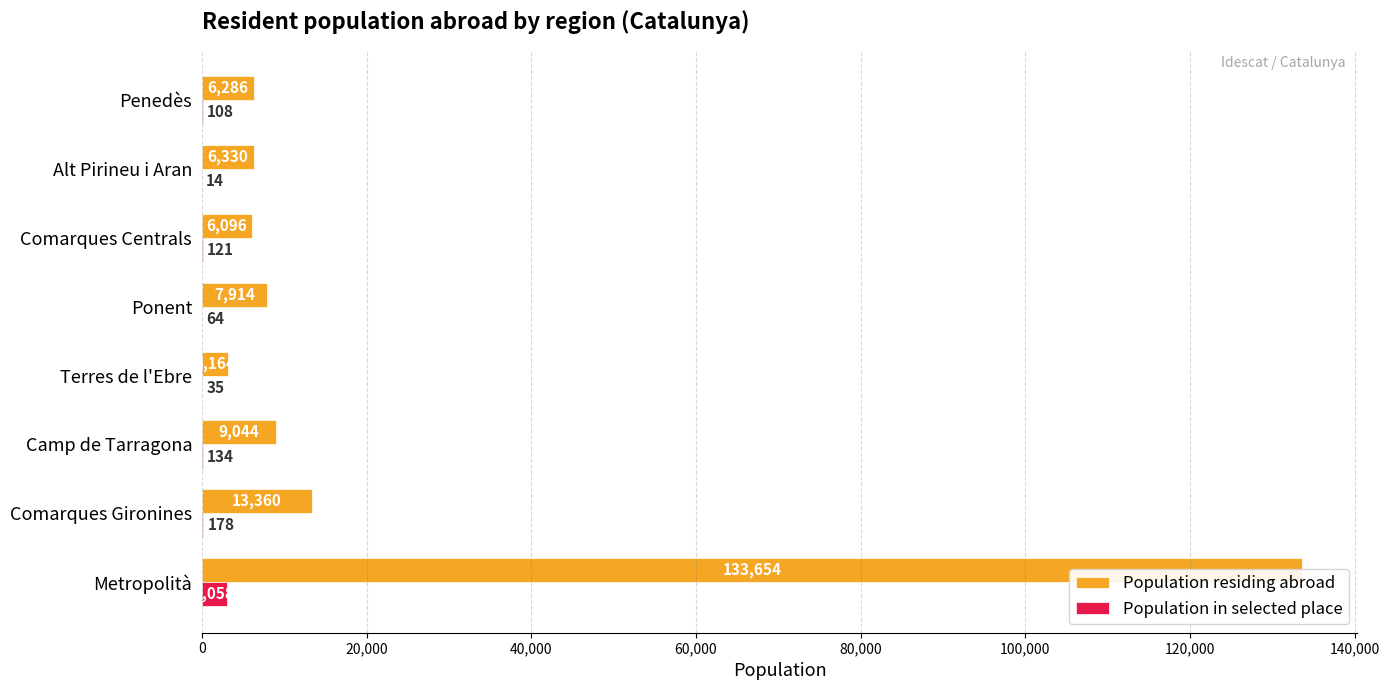

How many data points in Population residing abroad are less than 7914?

4